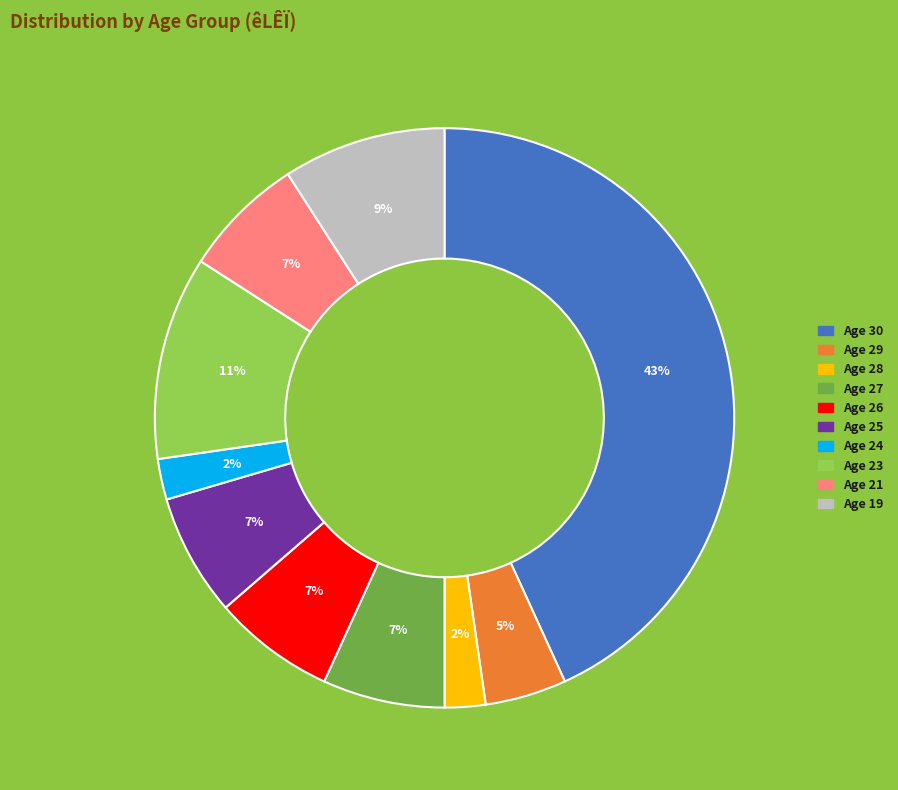

To the nearest percent, what is the average slice percentage?

10%